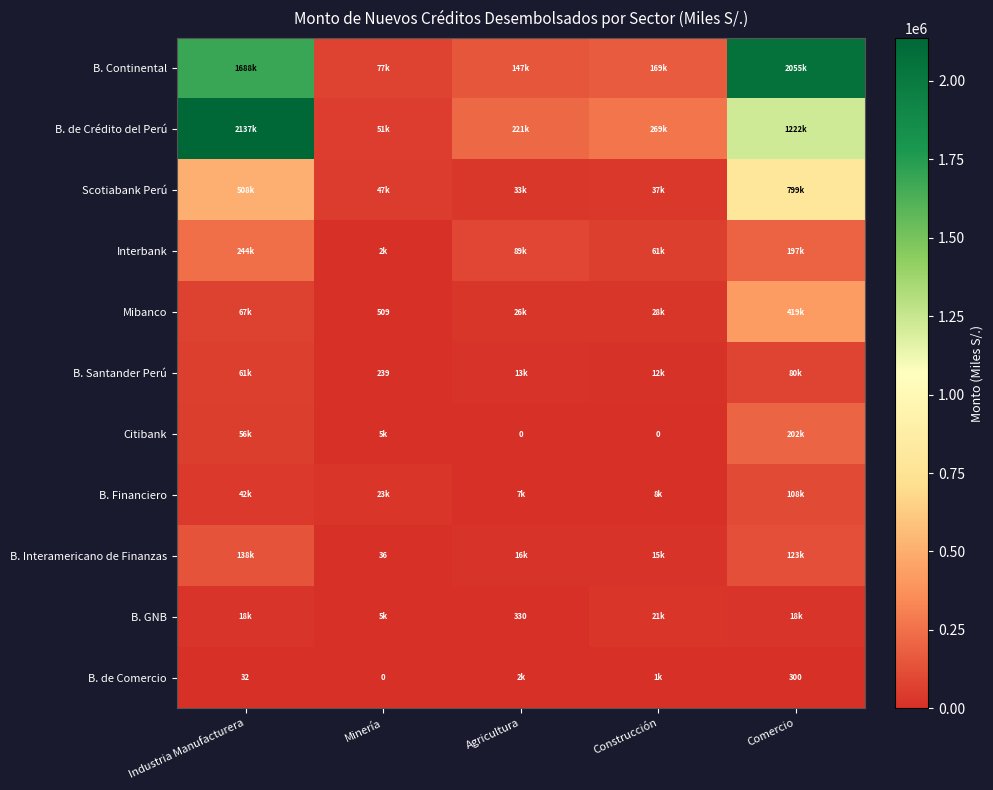

Read the B. Financiero value at Construcción.

7811.1